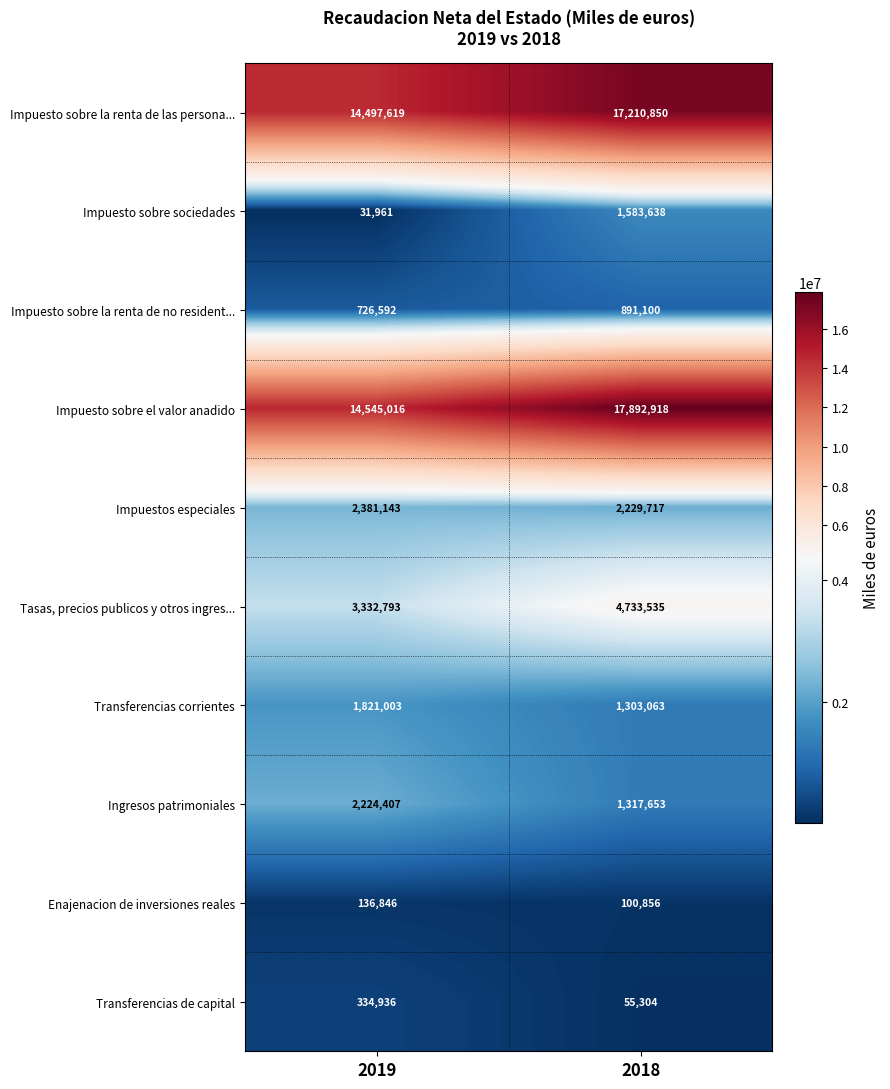

Which series has the largest total across all categories?

Impuesto sobre el valor anadido